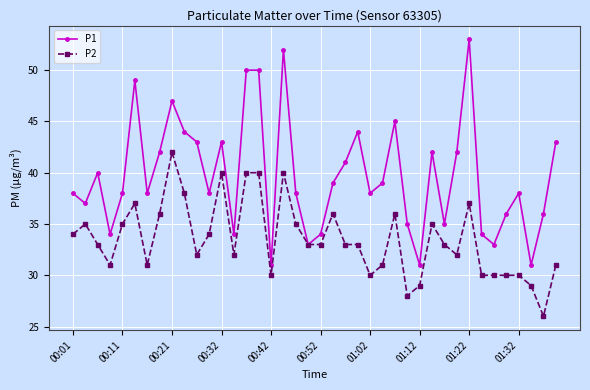

What is the value of the P1 point at the 18th from the left?

52